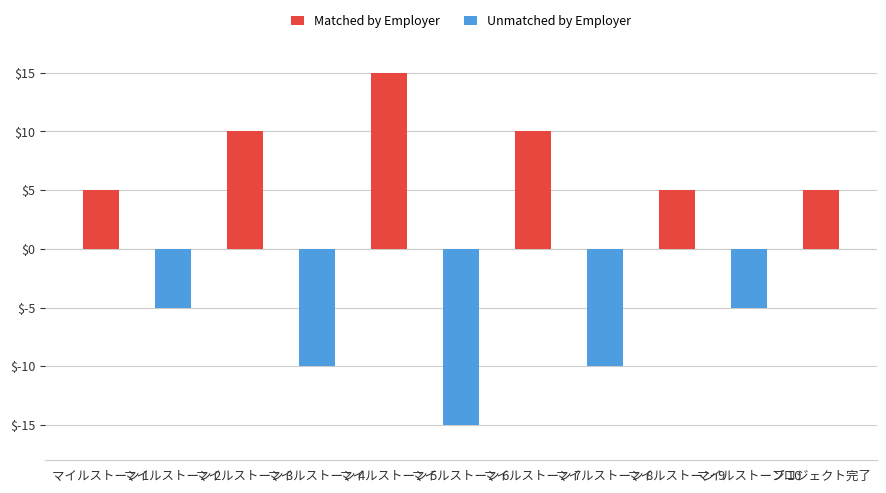

What value does the Matched by Employer series have at マイルストーン 9, to the nearest 5?

5